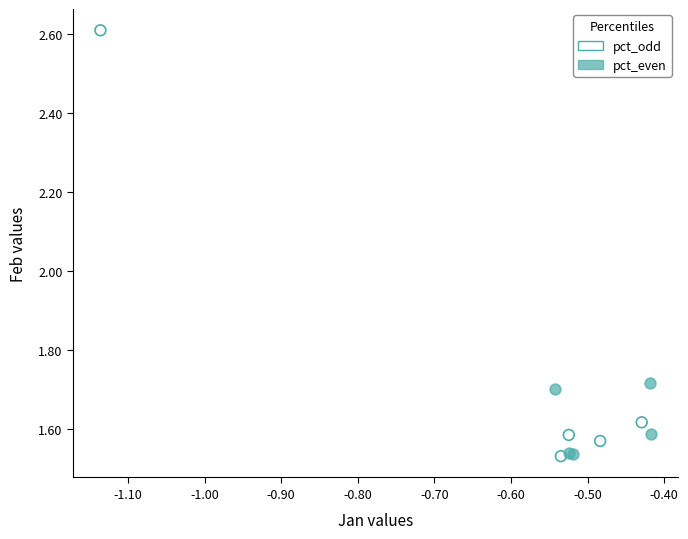

Which series reaches the maximum Y coordinate?

pct_odd